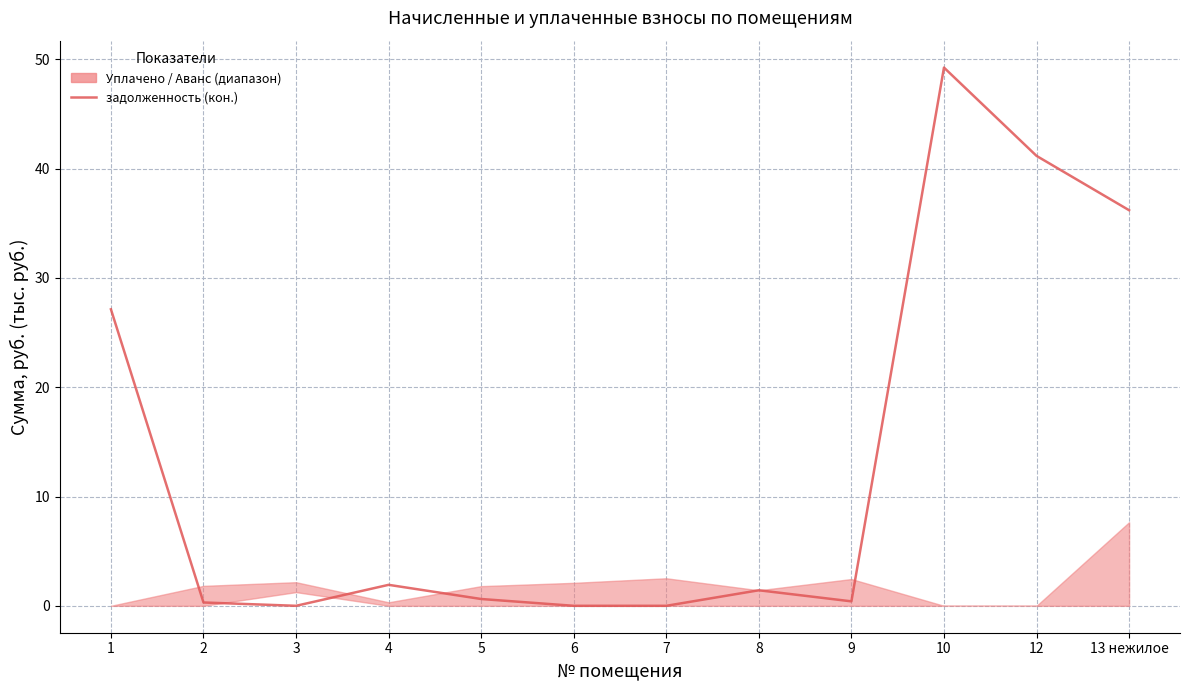

Does the chart have visible grid lines?

Yes